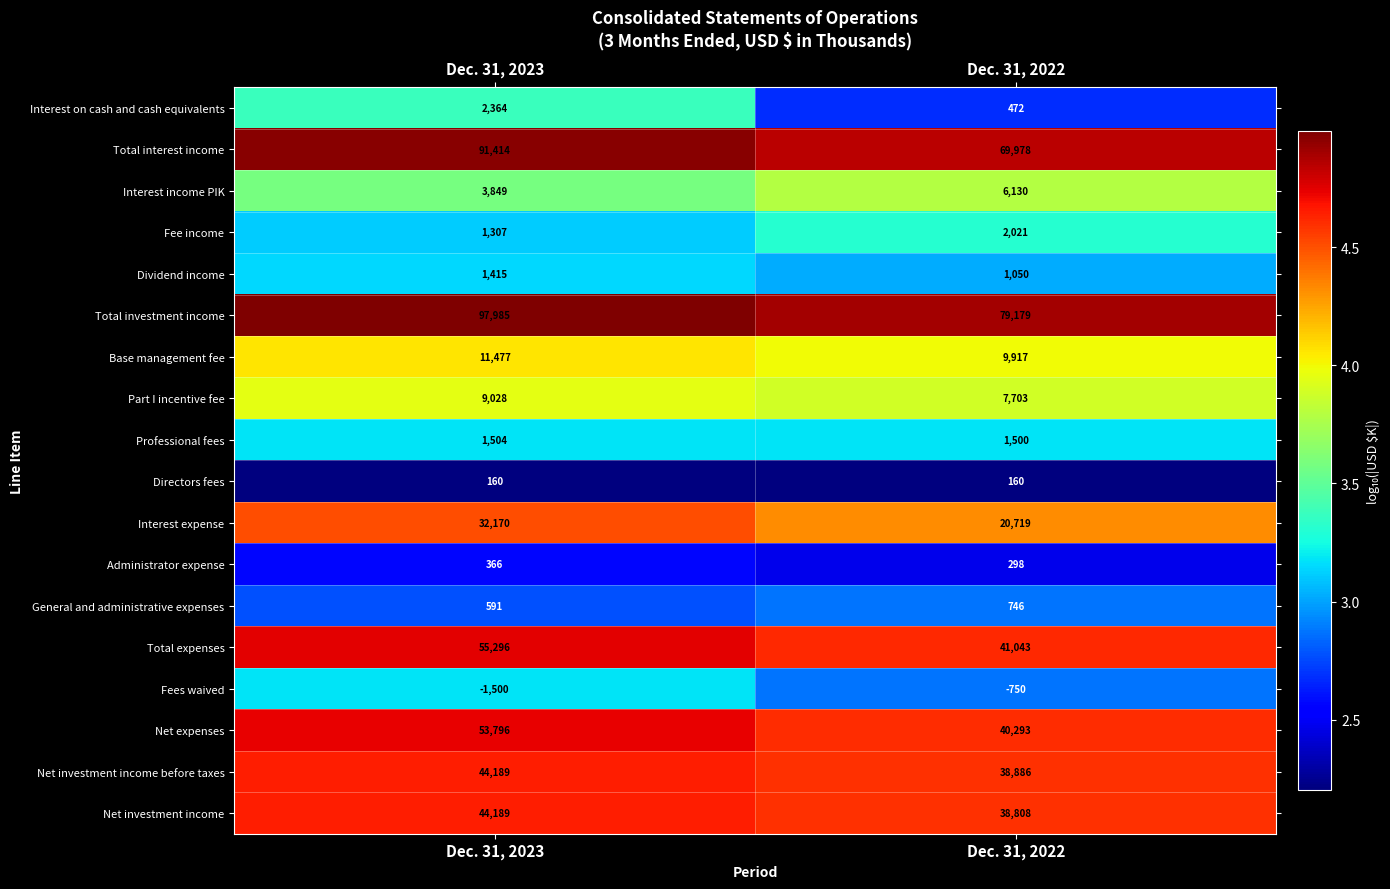

What is the sum of the Interest on cash and cash equivalents values at Dec. 31, 2022 and Dec. 31, 2023?

2836